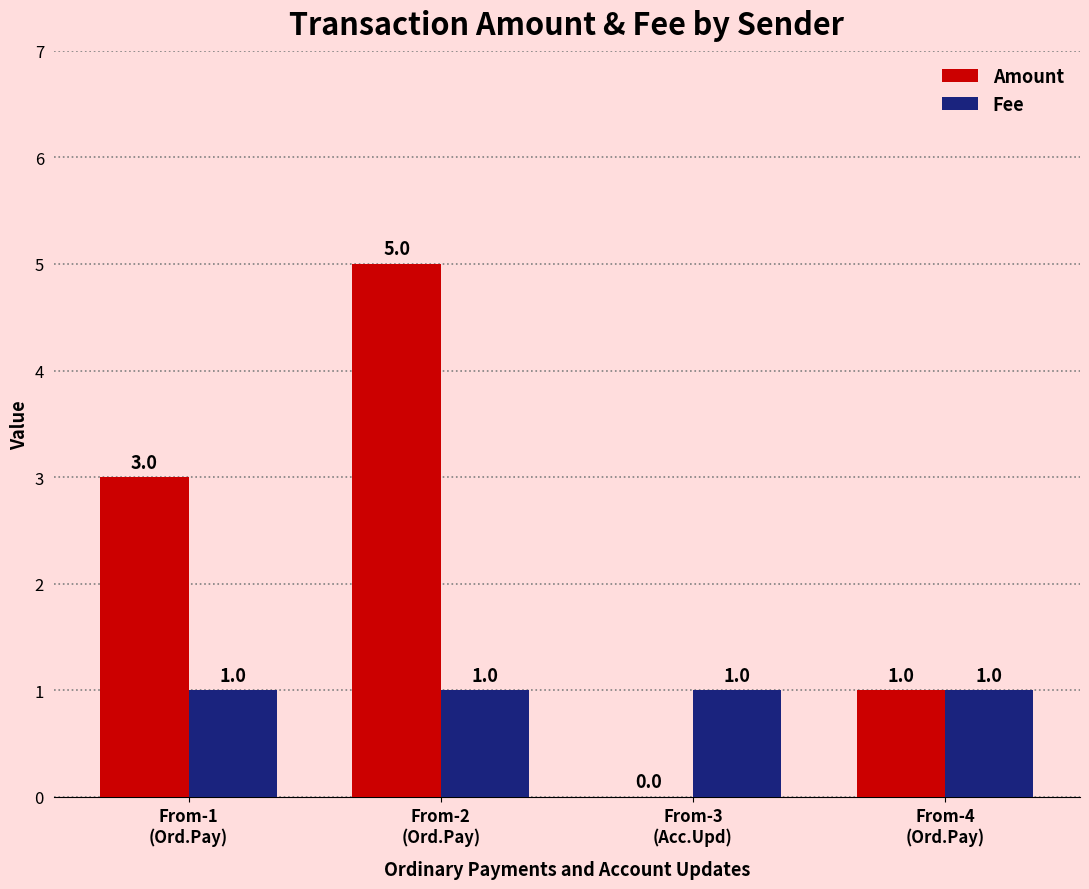

What is the greatest value displayed?

5